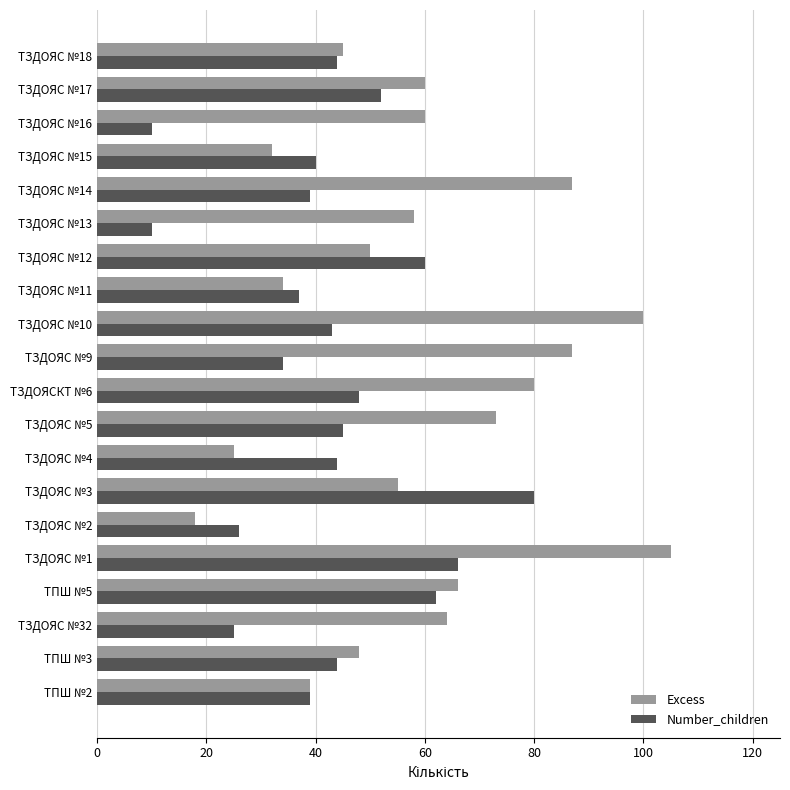

Rank the series by their maximum value, from highest to lowest.

Excess, Number_children